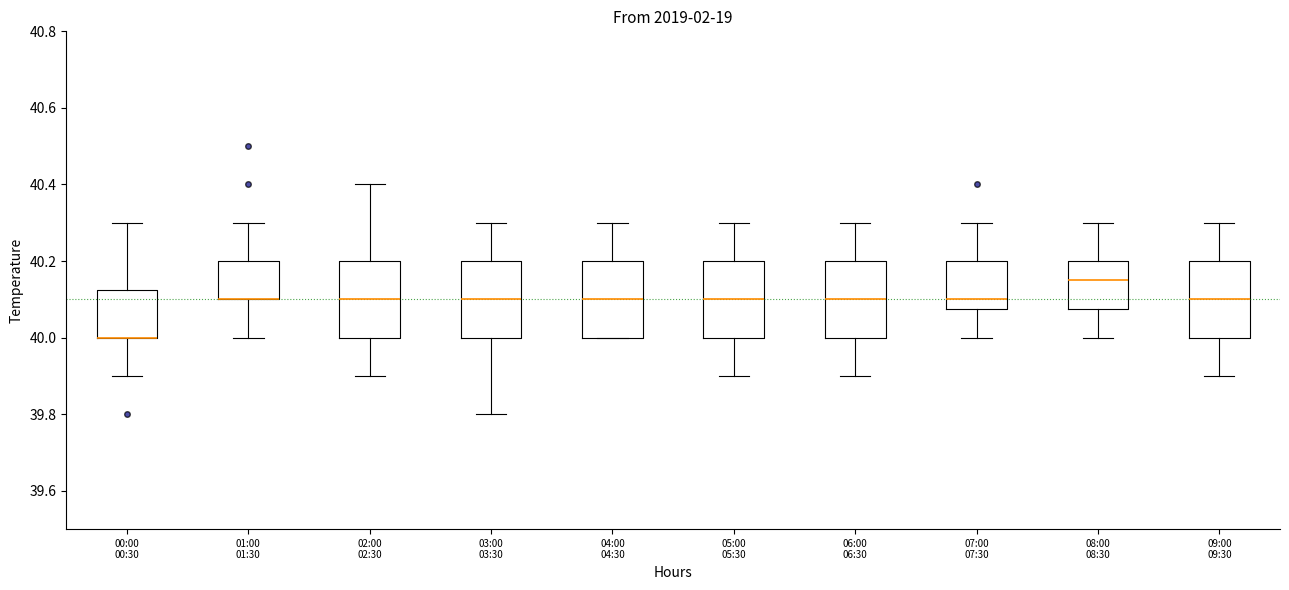

Where is the lower edge of the box for 05:00 05:30 on the y-axis? The values are not printed on the chart, so give them approximately, as read against the axis.

40.00